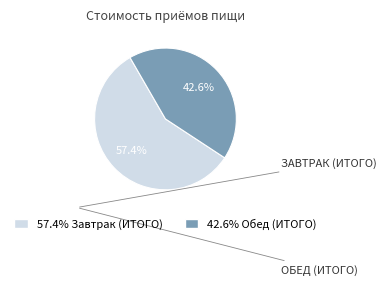

How many slices are in this pie chart?

2